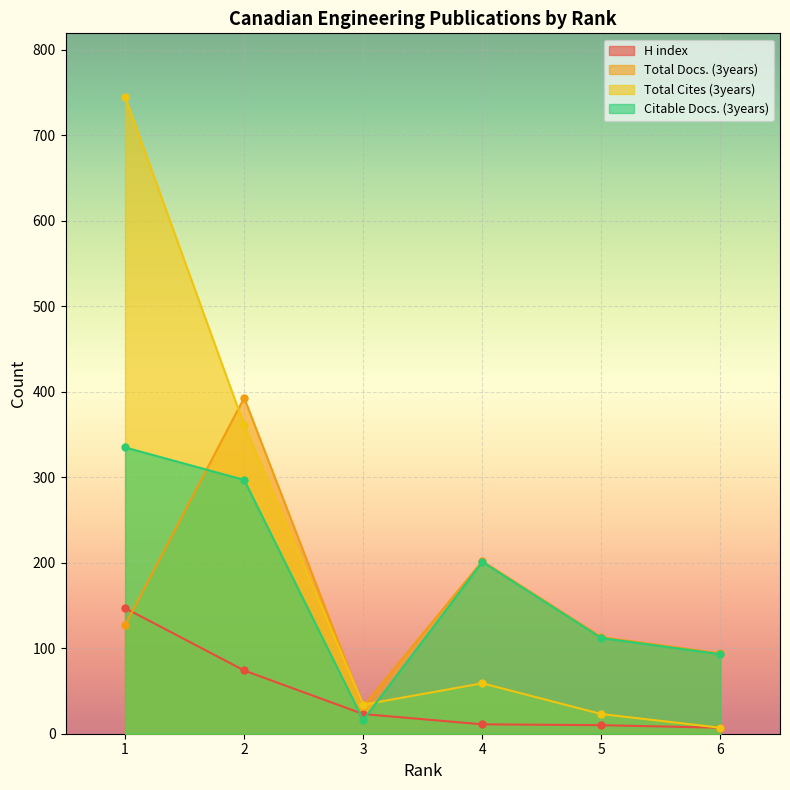

At which label does Total Docs. (3years) first exceed 127?

2